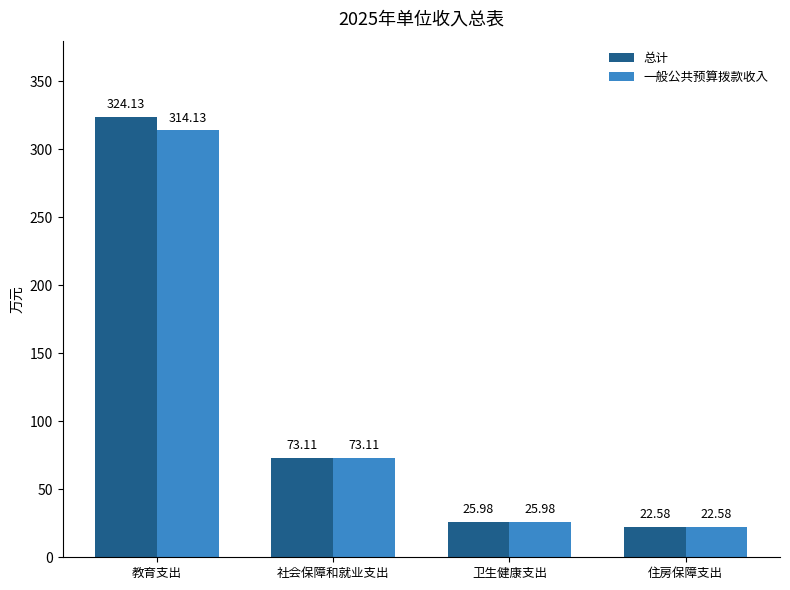

What value does the 总计 series have at 教育支出?

324.1